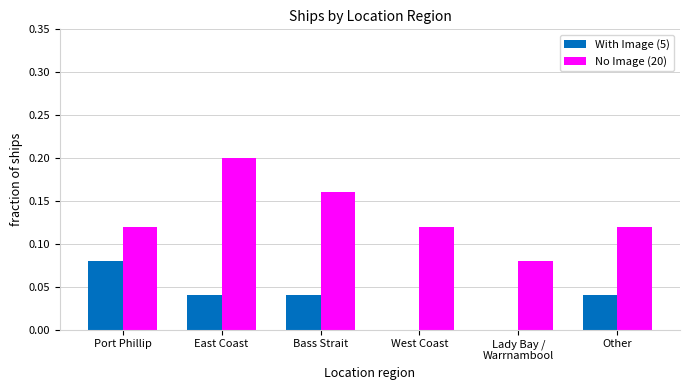

Which series changed the most between West Coast and Other?

With Image (5)